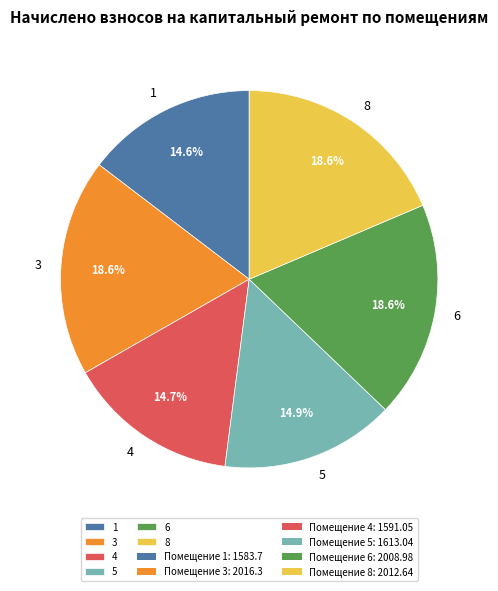

What is the ratio of the value at 4 to the value at 3?

0.8